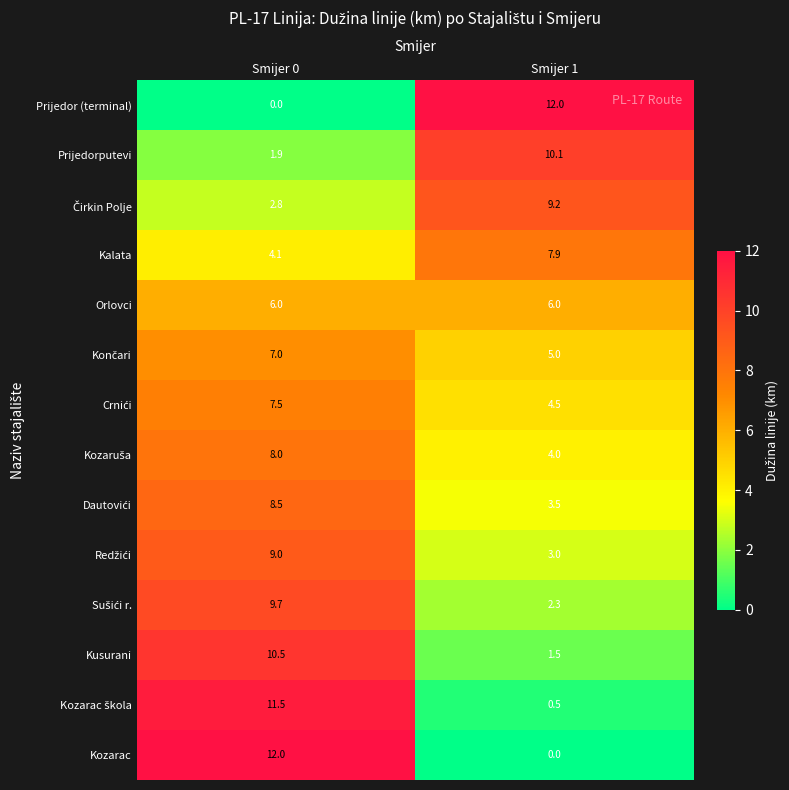

Where is Prijedor (terminal) nearest to the value 6?

Smijer 0